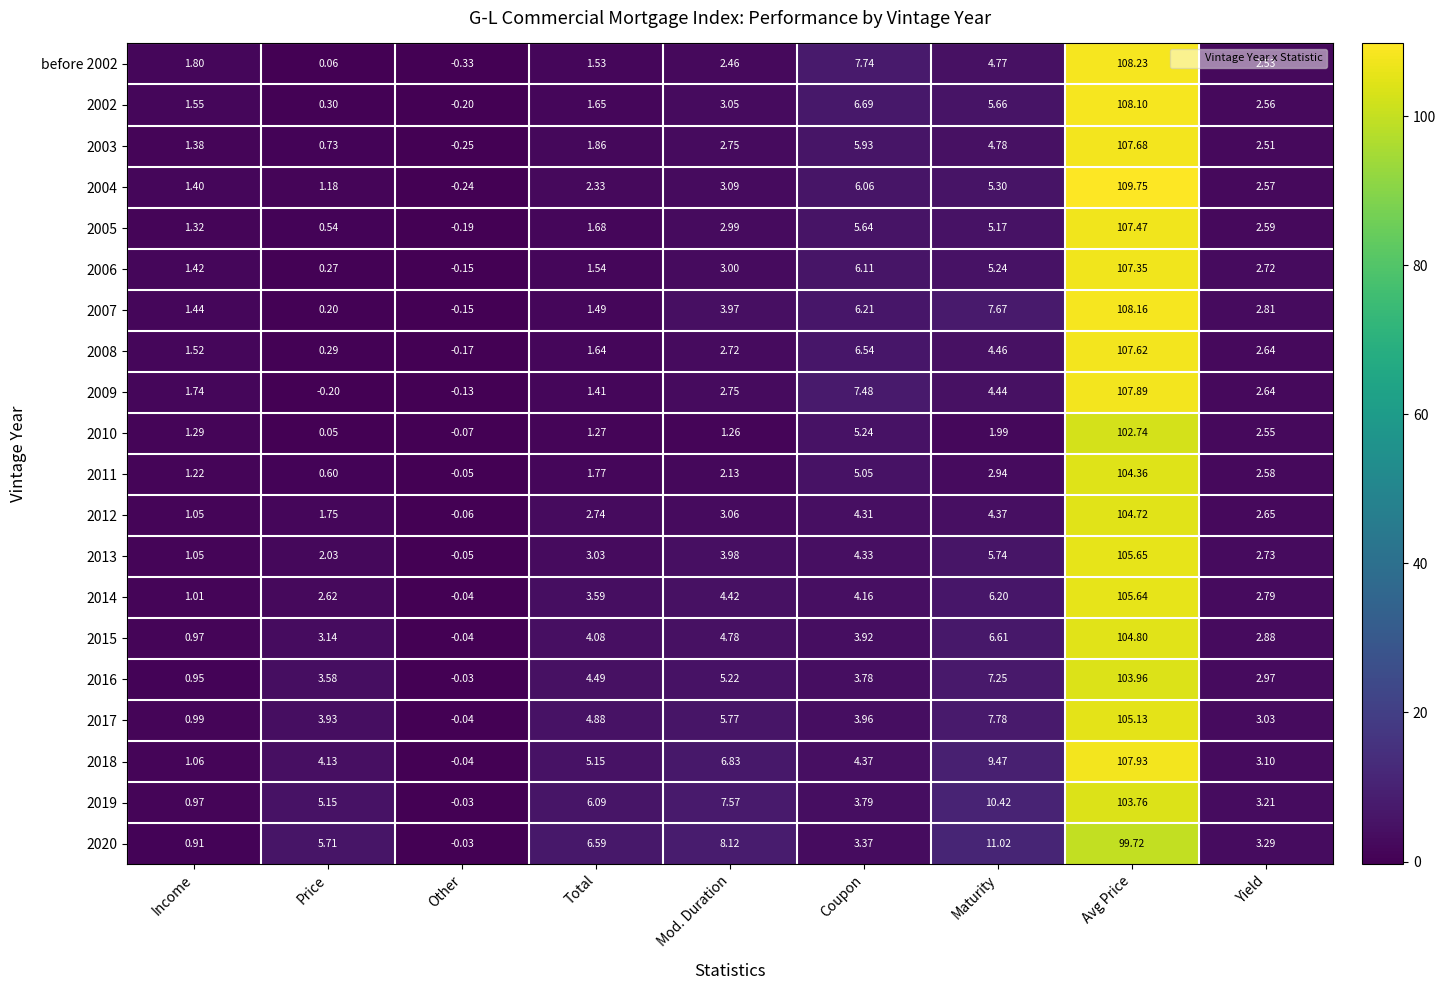

Which label corresponds to the smallest value in the chart?

Other